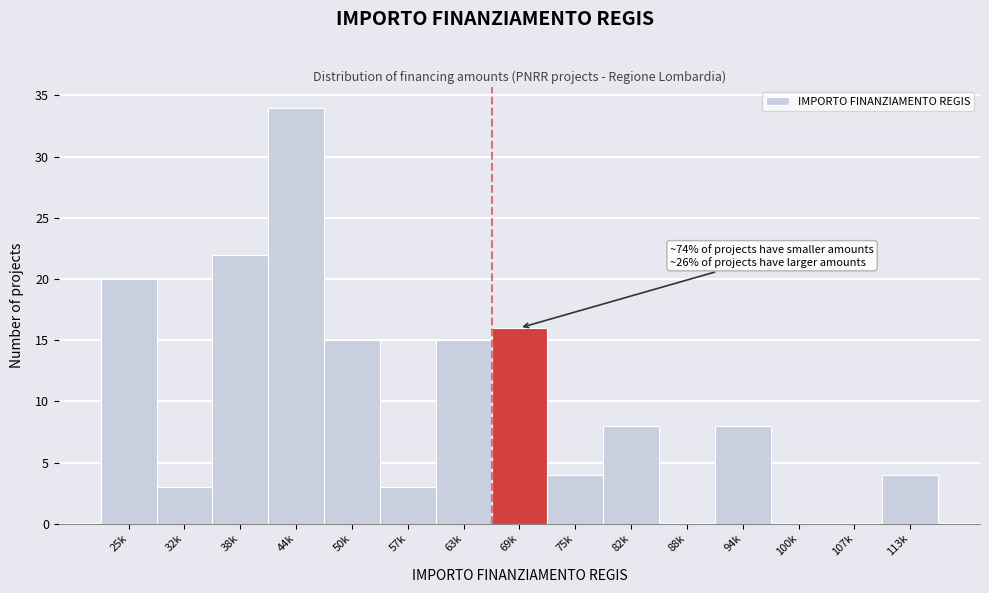

Reading left to right, list all the values displayed in this chart.

25k=20	32k=3	38k=22	44k=34	50k=15	57k=3	63k=15	69k=16	75k=4	82k=8	88k=0	94k=8	100k=0	107k=0	113k=4